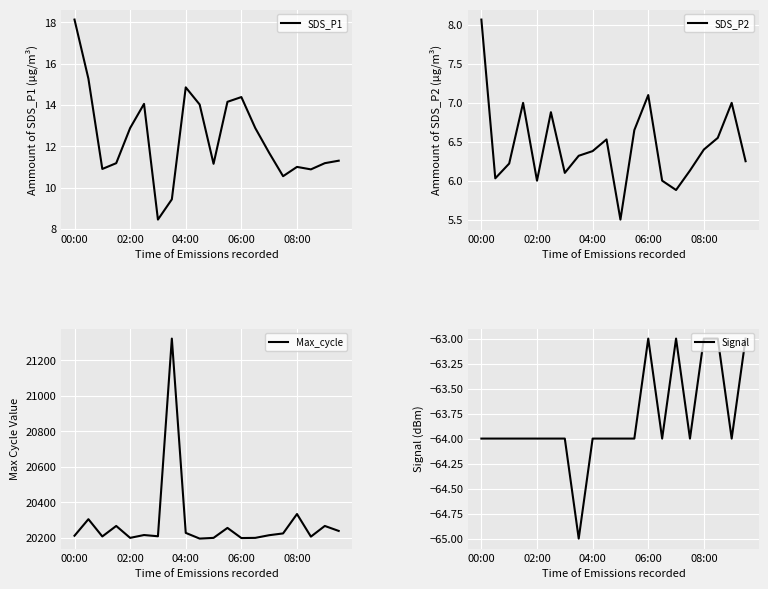

Where does the SDS_P1 series first go above 11?

00:00